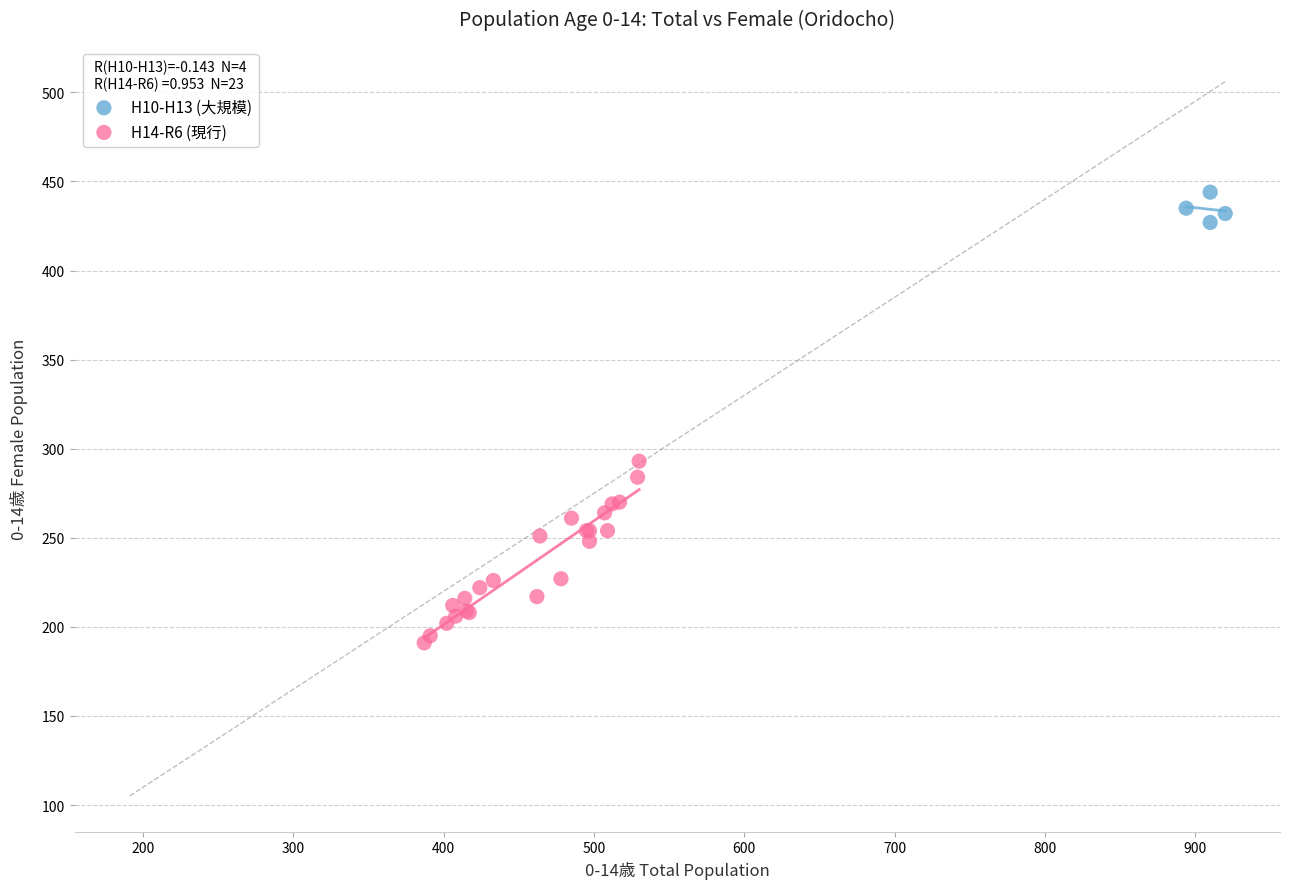

Which series contains the highest Y value?

H10-H13 (大規模)